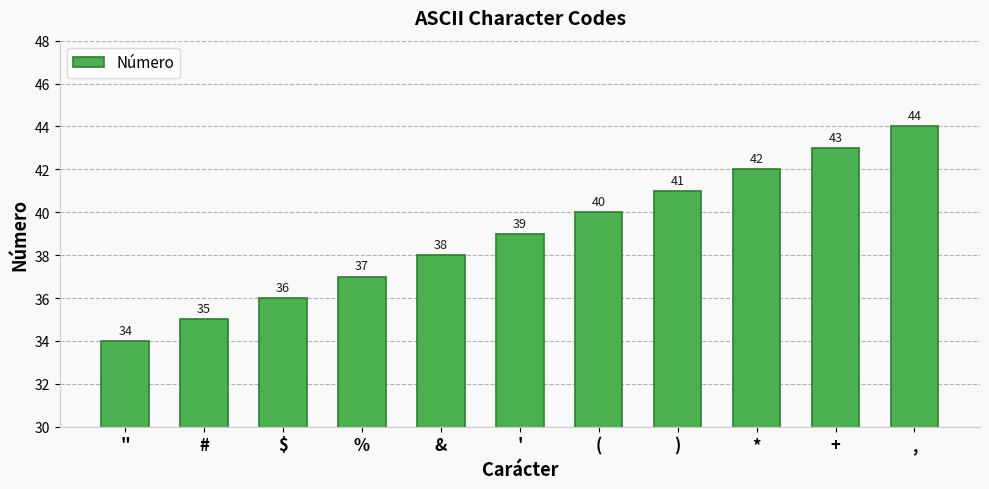

At which label is the value closest to 39?

'